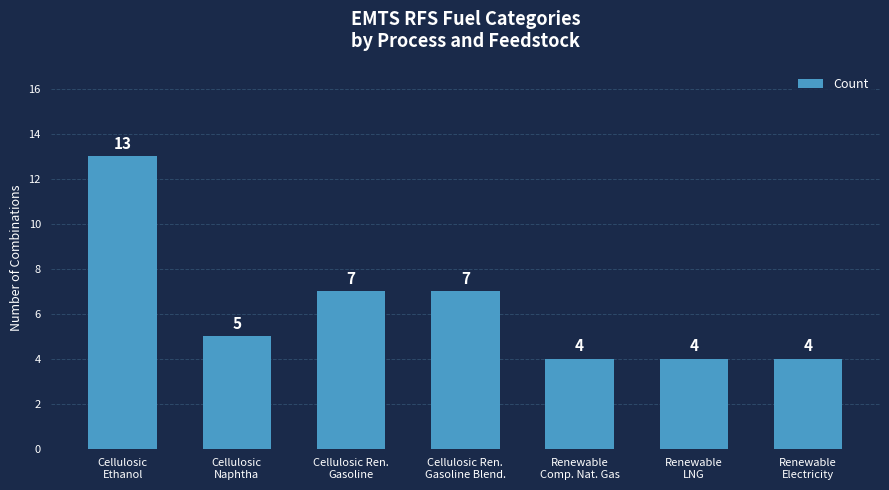

What is the average value?

6